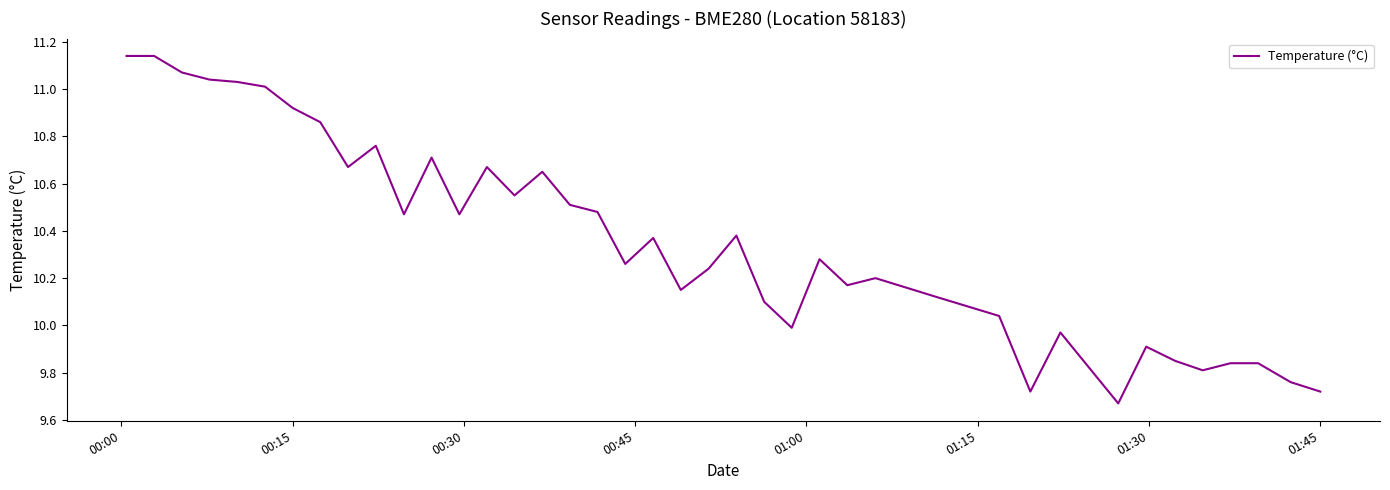

How many lines are shown in the chart?

1